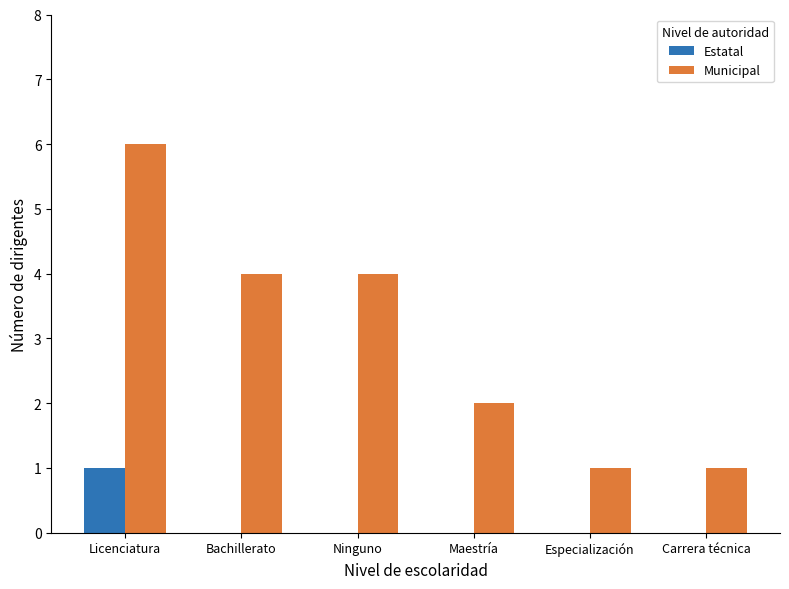

Between Ninguno and Carrera técnica, which series saw the biggest shift?

Municipal